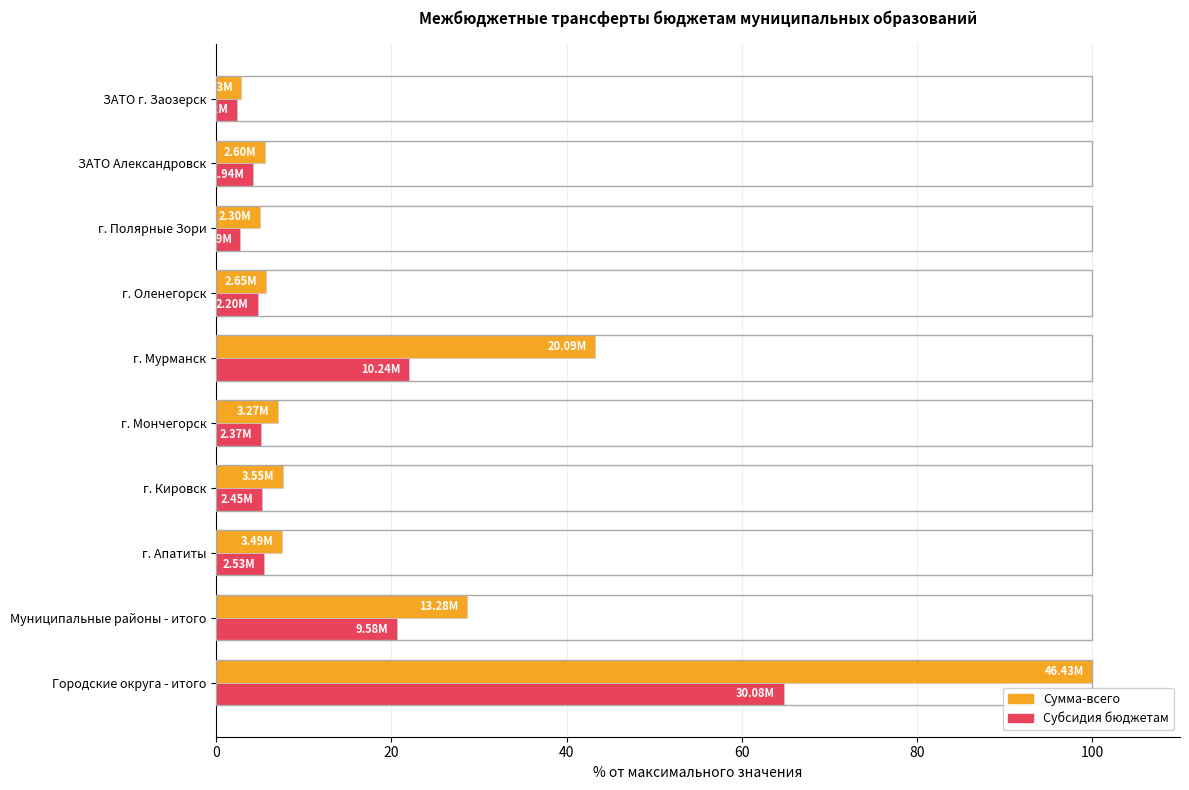

Which label corresponds to the largest value in the chart?

Городские округа - итого